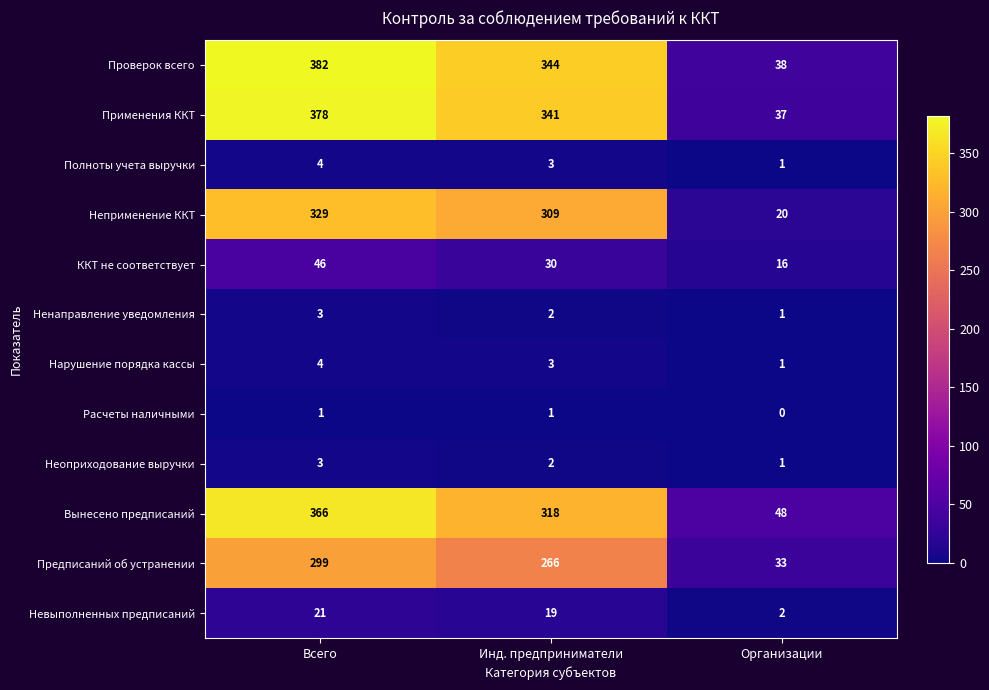

Which series has the widest spread of values?

Проверок всего